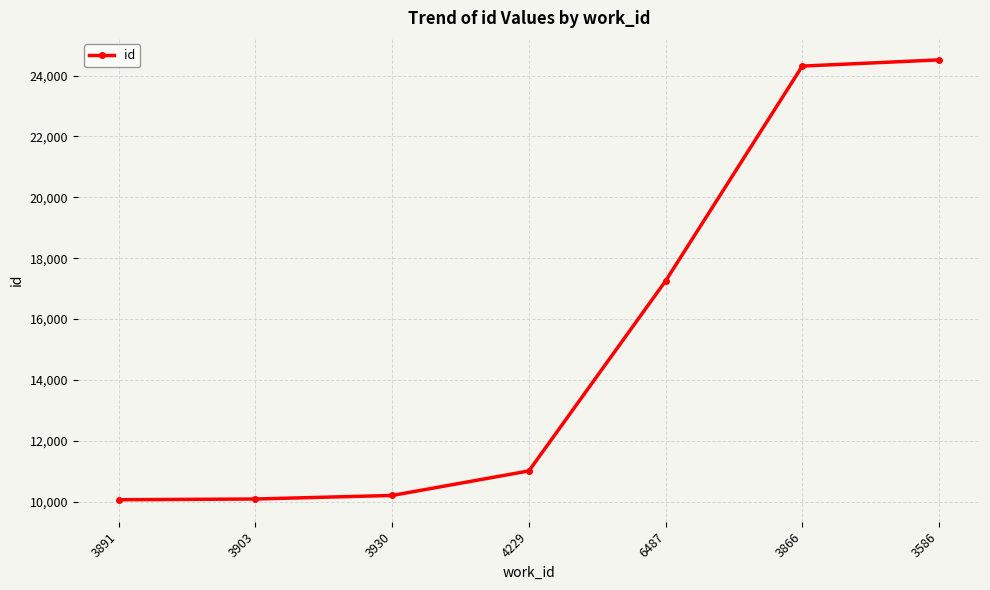

What is the label of the 2nd point from the left?

3903